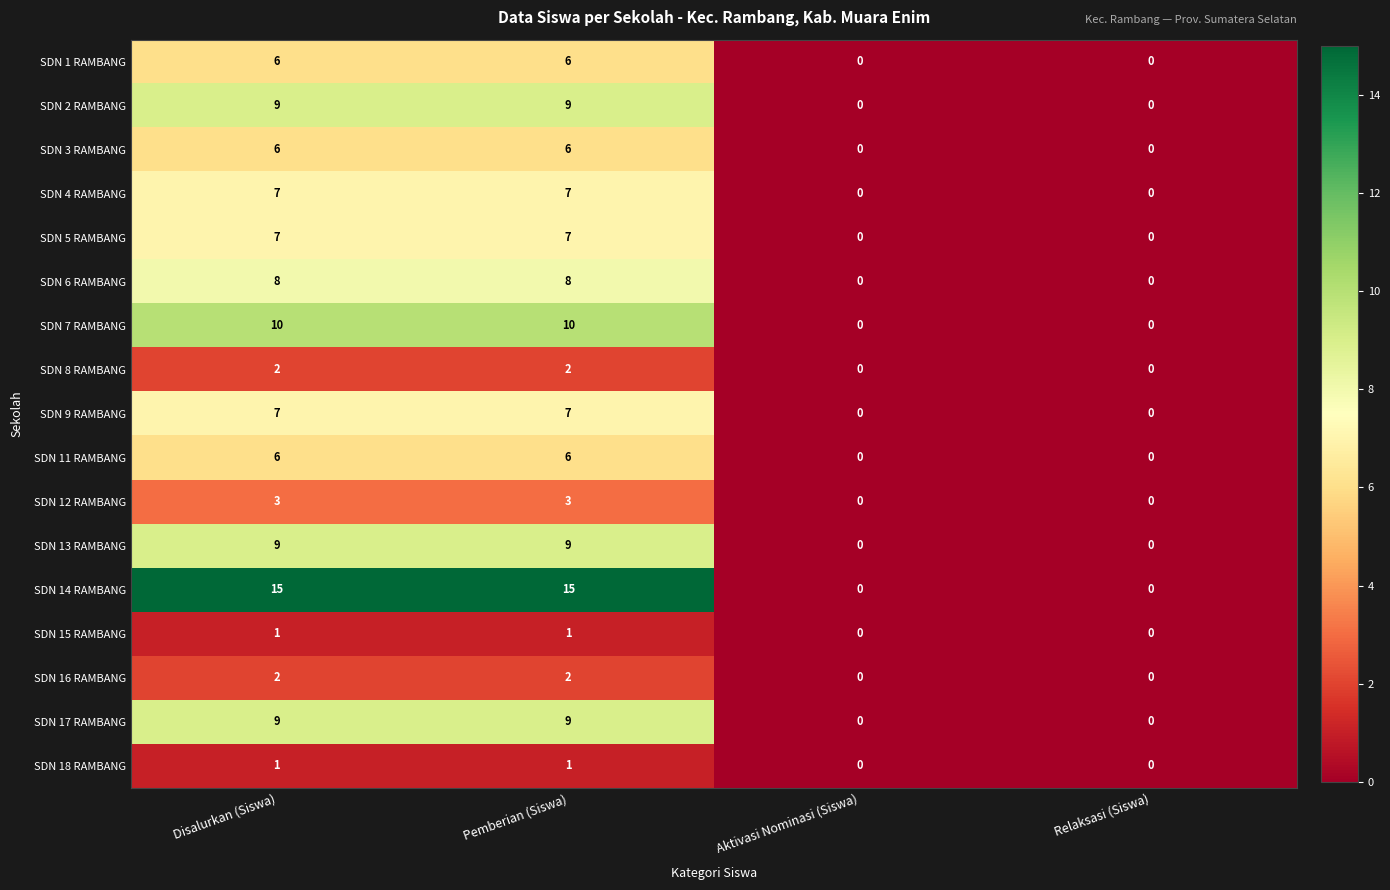

How many distinct data groups are displayed?

17